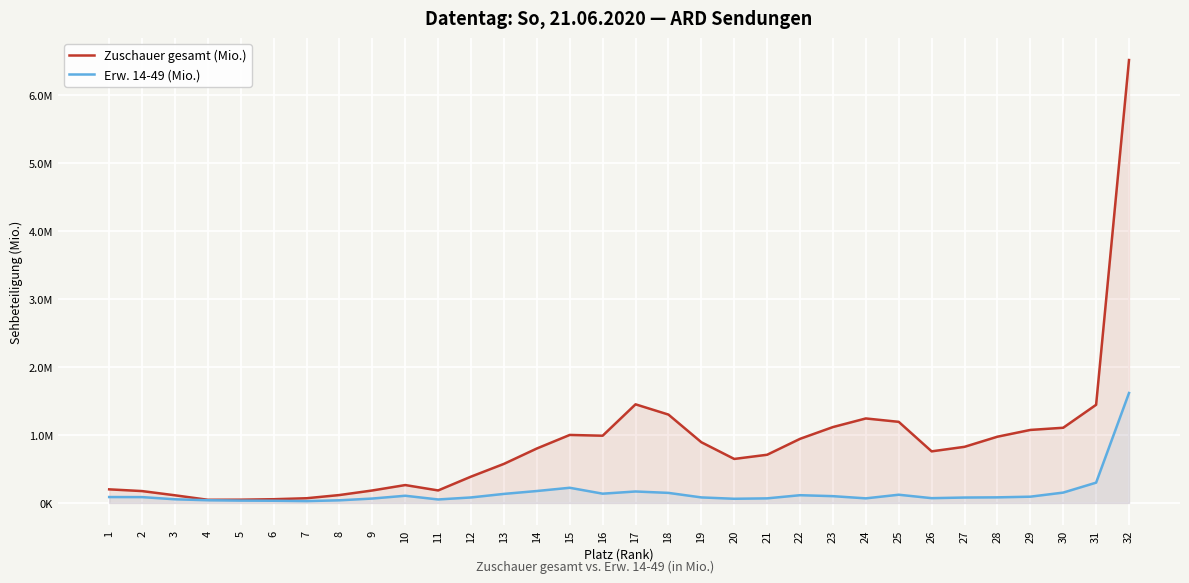

Rank the series by their maximum value, from highest to lowest.

Zuschauer gesamt (Mio.), Erw. 14-49 (Mio.)